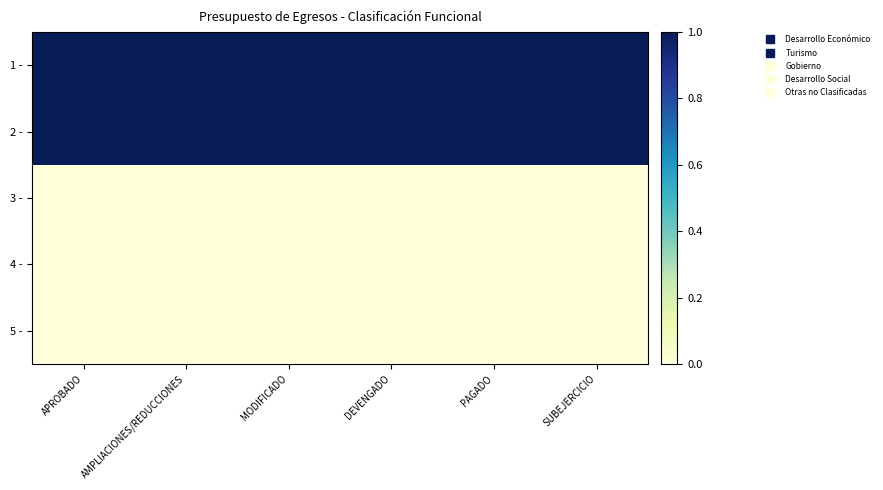

At how many categories does at least one series exceed 0?

6